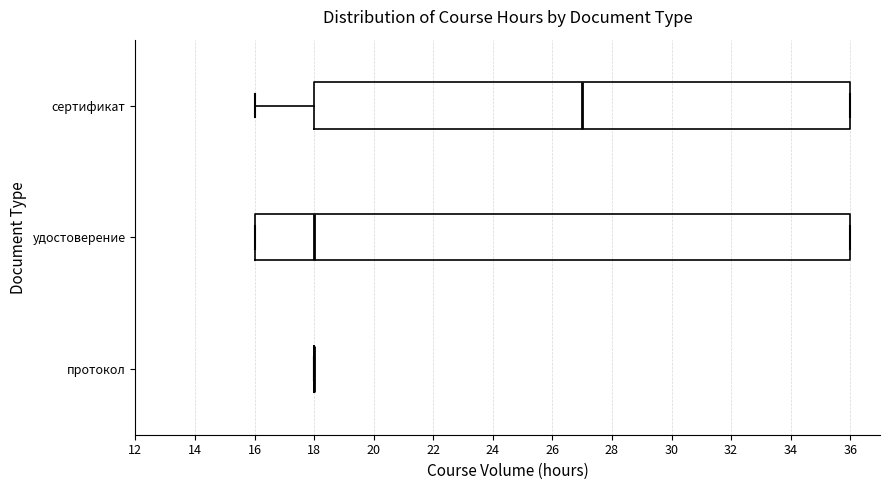

Reading bottom to top, read every box against the x-axis: the position of its median line, the range the box covers, and the ends of its whiskers. The values are not printed on the chart, so give them approximately, as read against the axis.

протокол: box collapsed to a line at 18, whiskers 18 to 18
удостоверение: median 18, box 16 to 36, whiskers 16 to 36
сертификат: median 27, box 18 to 36, whiskers 16 to 36